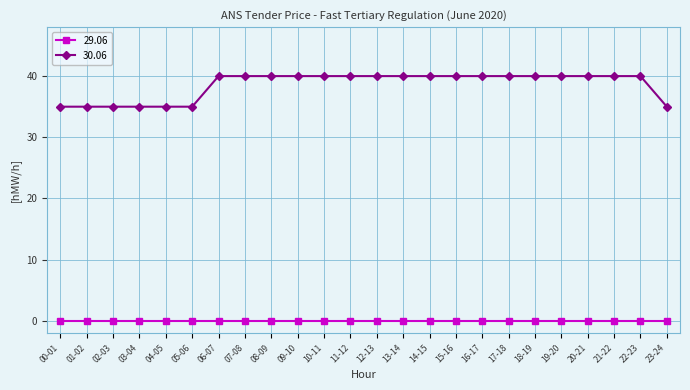

List the series in order of their overall mean, highest first.

30.06, 29.06